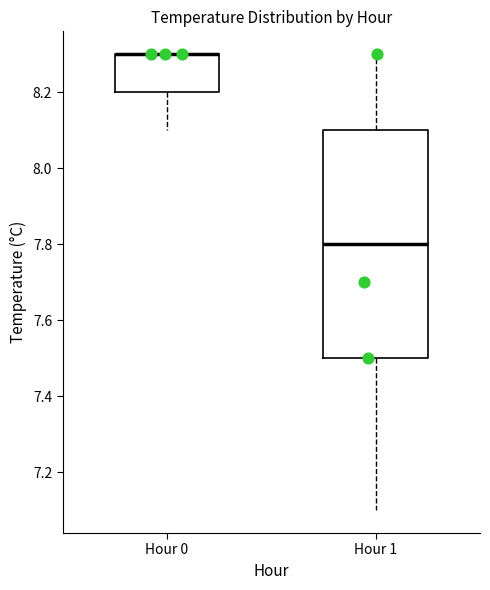

Comparing the boxes themselves (not the whiskers), which one is the tallest?

Hour 1